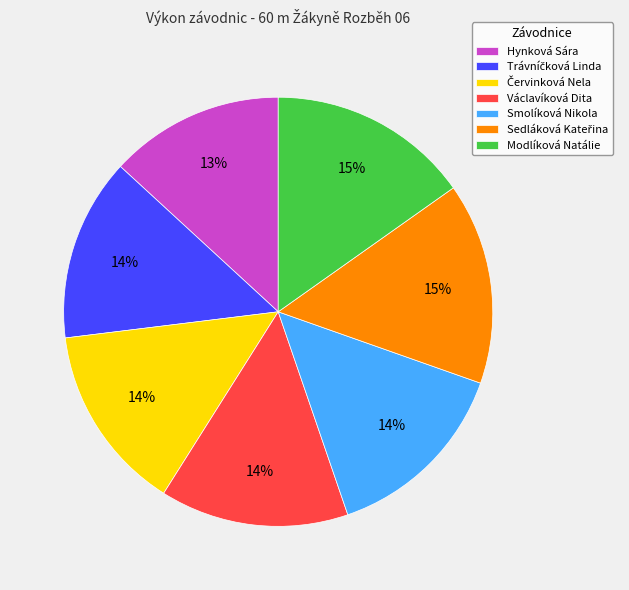

What is the smallest slice in the pie chart?

Hynková Sára